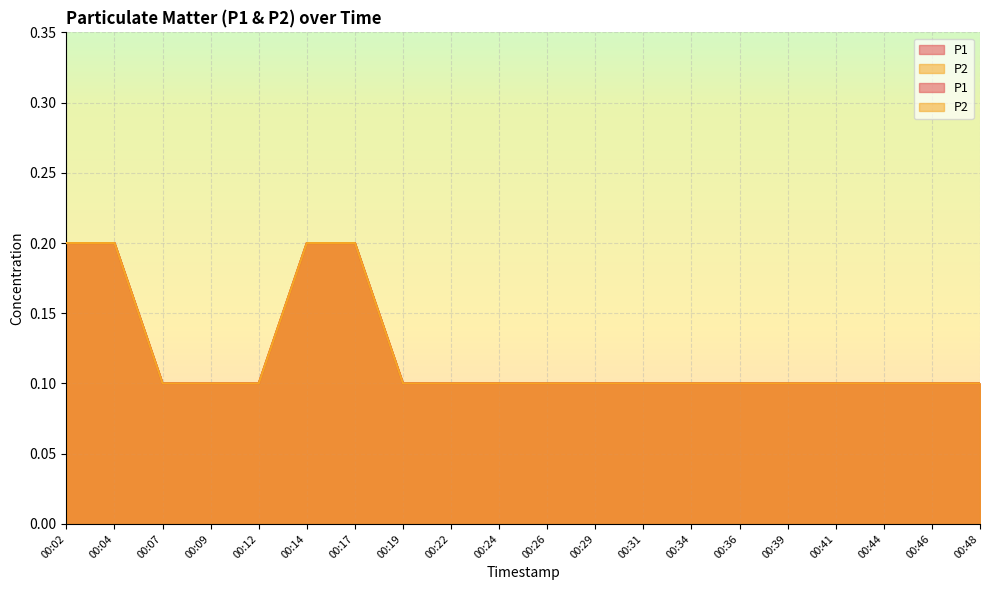

True or false: P2 has a value of 0.1 at 00:41.

False